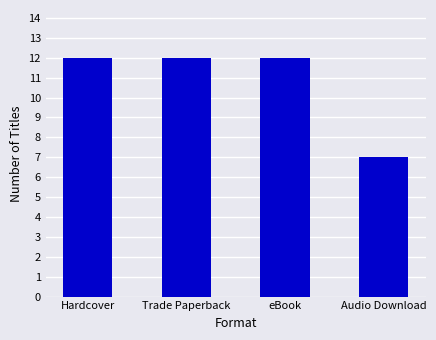

Reading left to right, extract all data points from this chart.

12	12	12	7